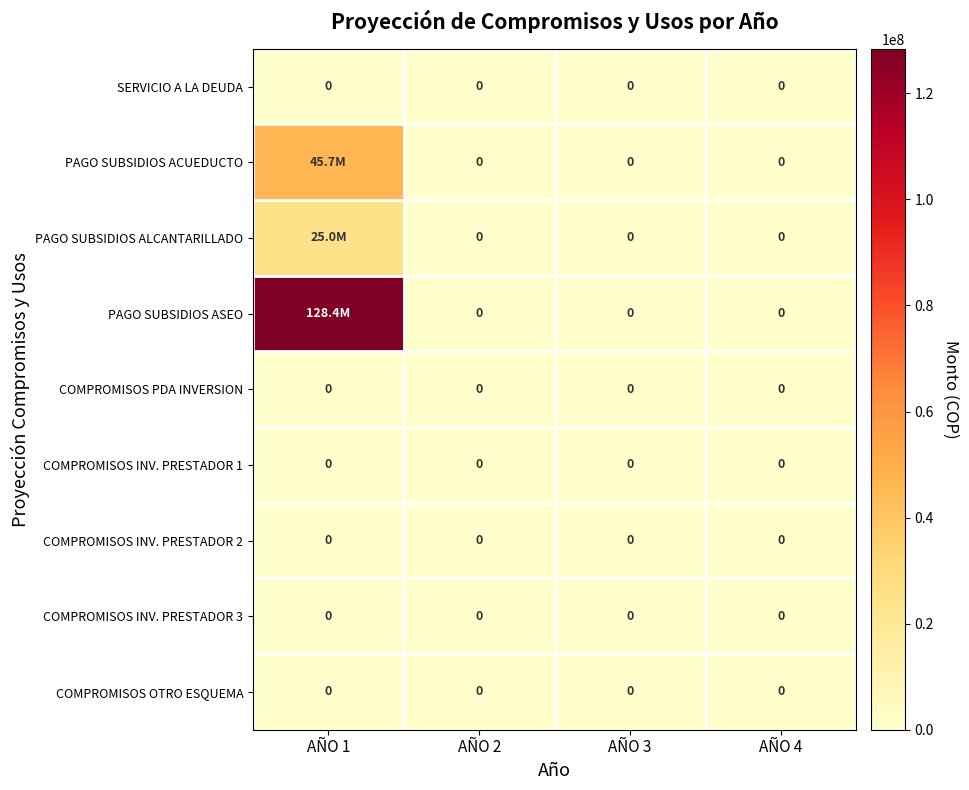

The value of COMPROMISOS INV. PRESTADOR 3 at AÑO 3 is 0. True or false?

True